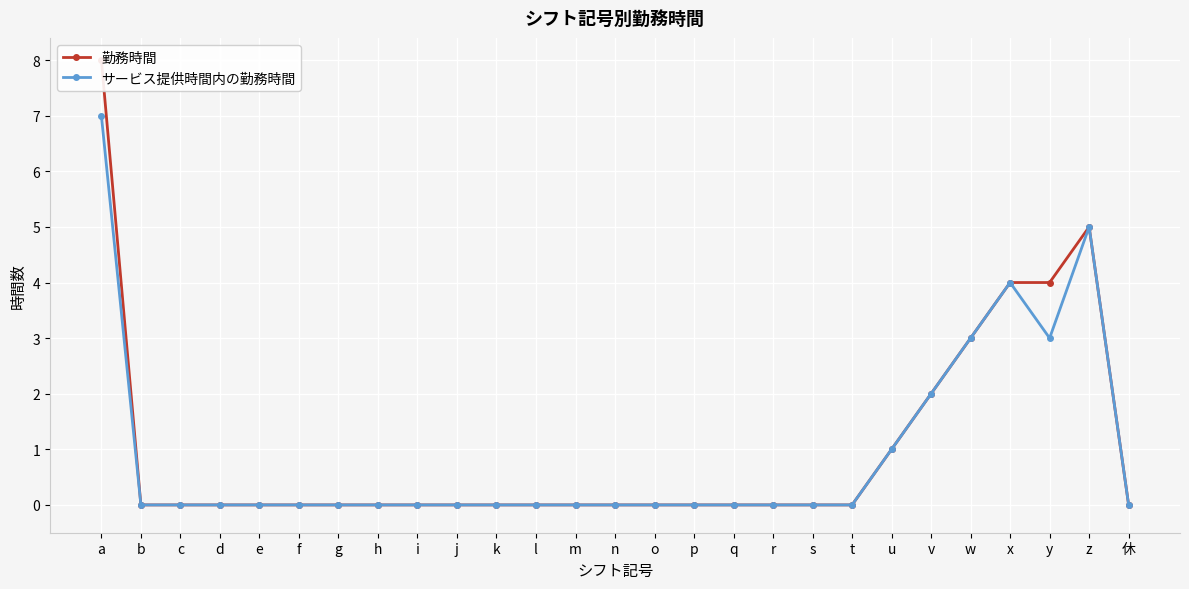

What is the difference between the maximum and minimum values in the 勤務時間 series?

8